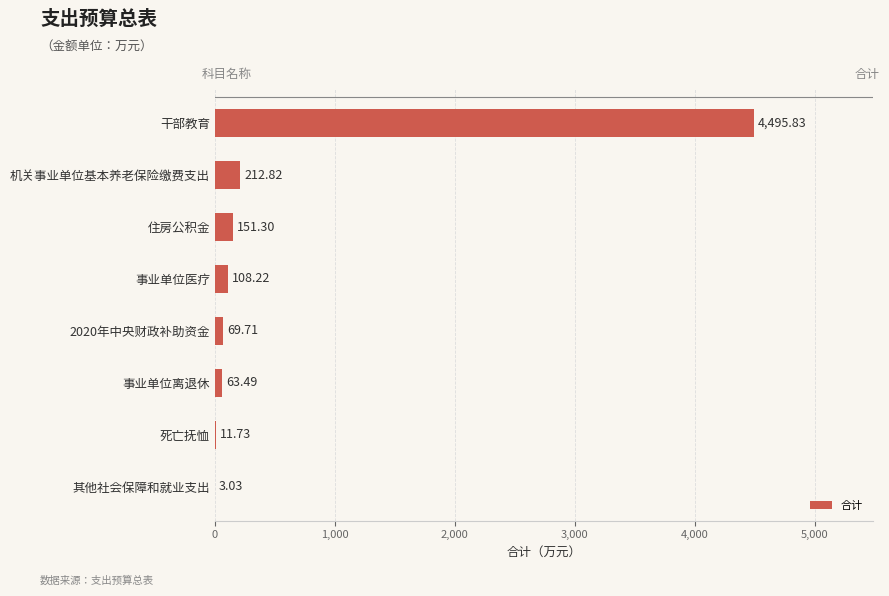

What is the ratio of the value at 住房公积金 to the value at 事业单位医疗?

1.4